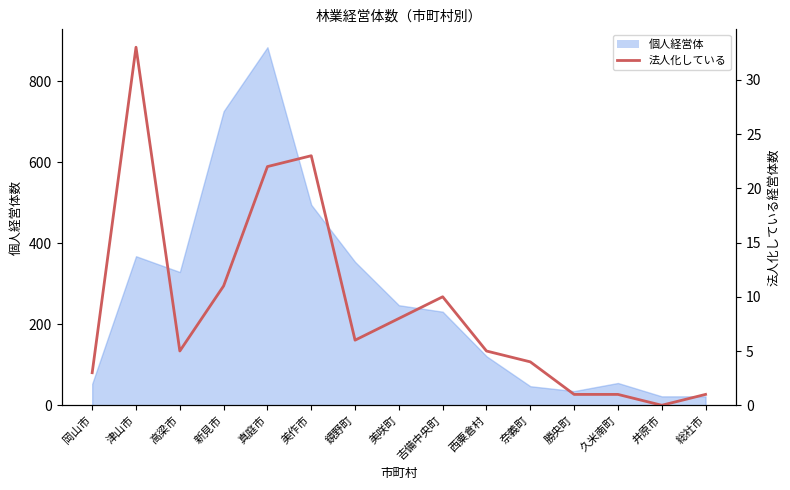

How many values are below 5?

6